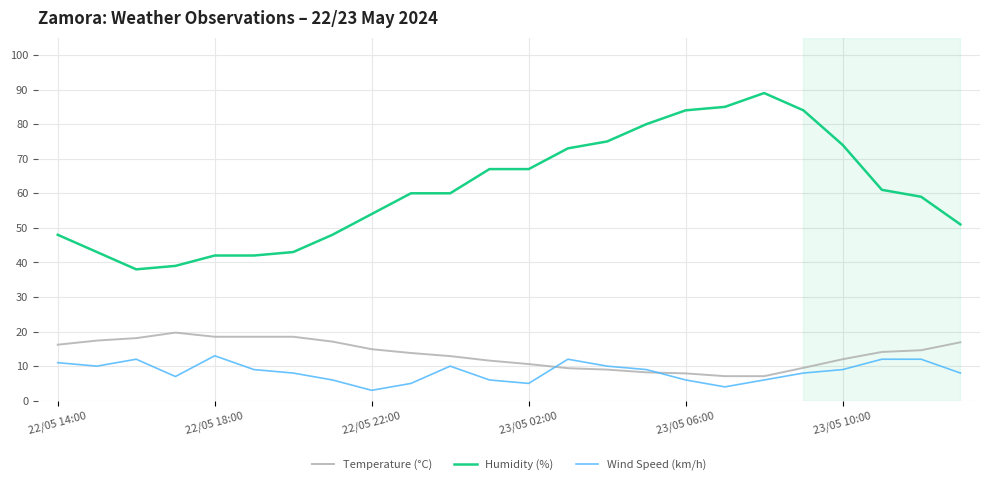

Which series has the largest total across all categories?

Humidity (%)